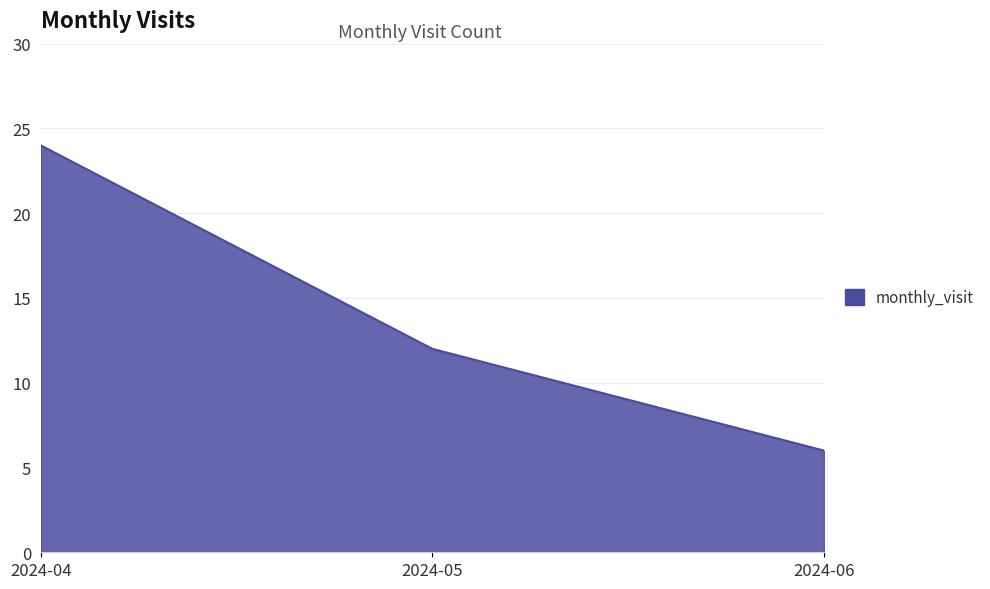

The chart shows a value of 6 at 2024-06. True or false?

True